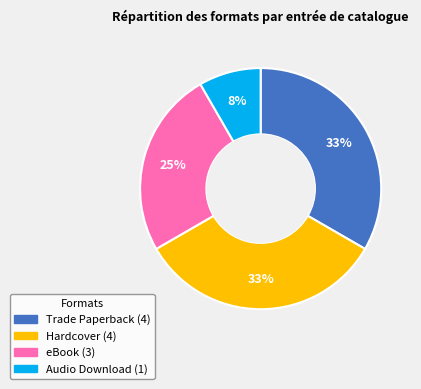

Count the number of slices in the pie.

4